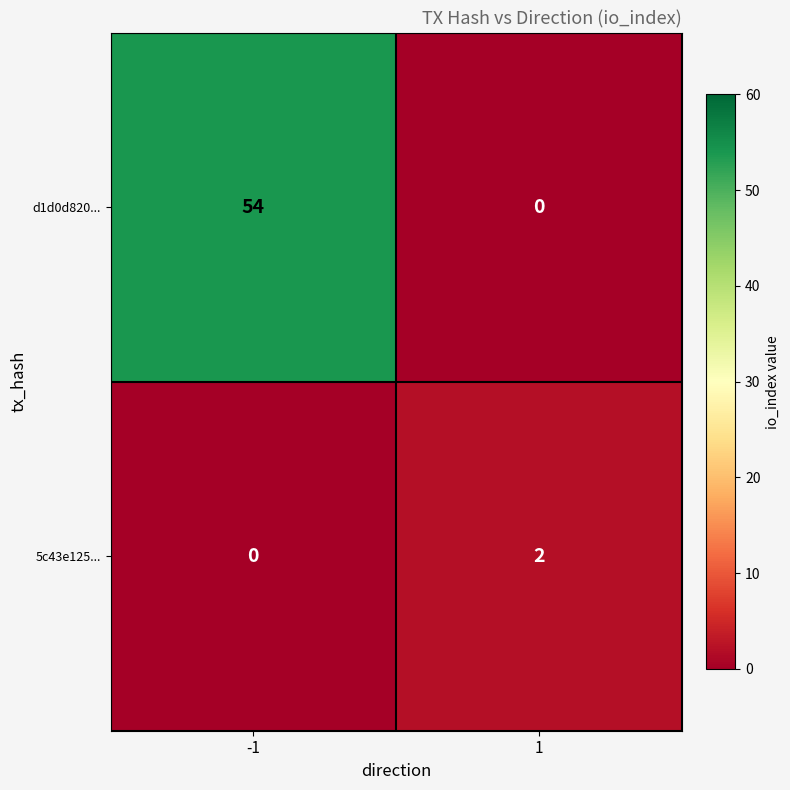

Reading left to right, extract all data points from this chart.

d1d0d820...: -1=54	1=0
5c43e125...: -1=0	1=2